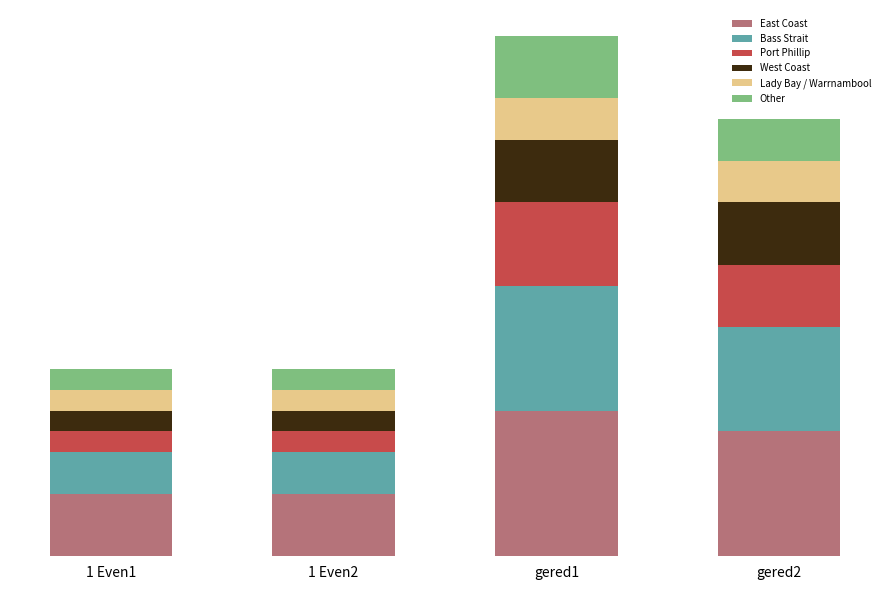

Are the bars horizontal?

No